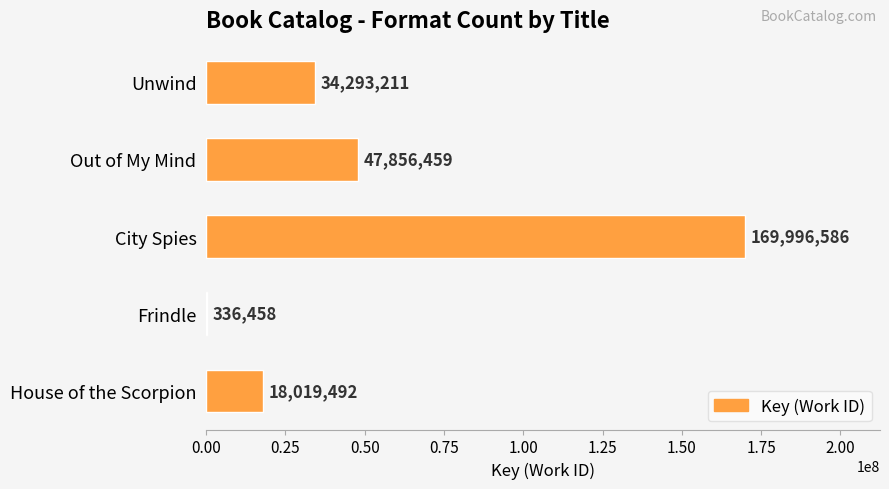

How many categories are shown in the chart?

5